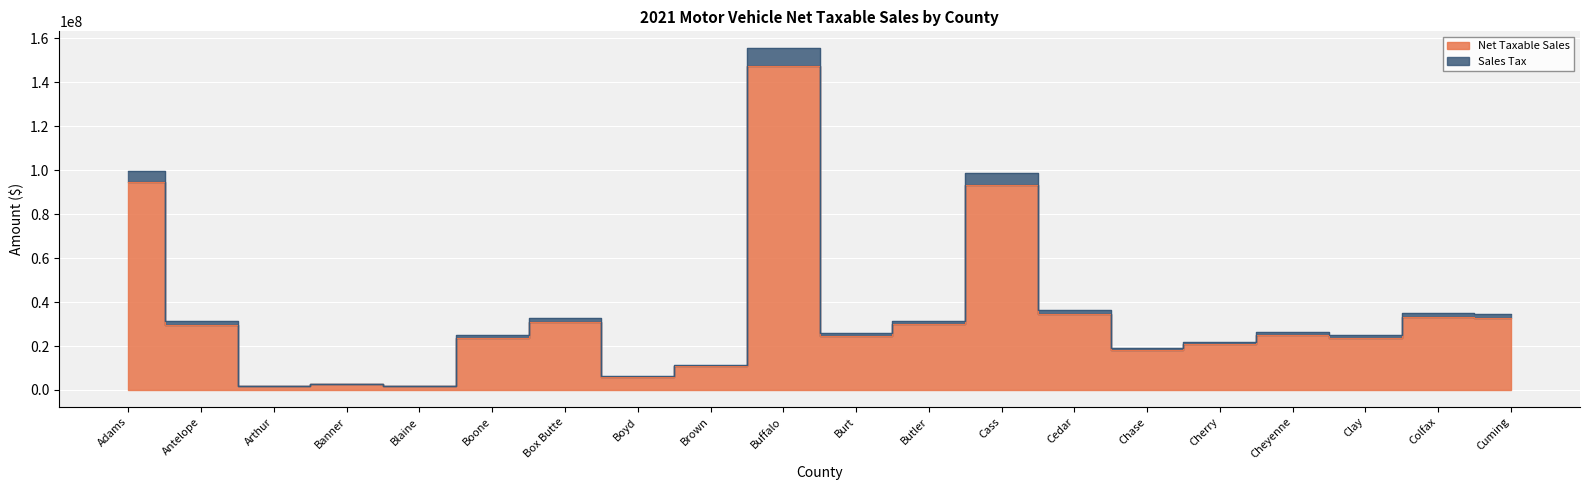

How many lines are shown in the chart?

2